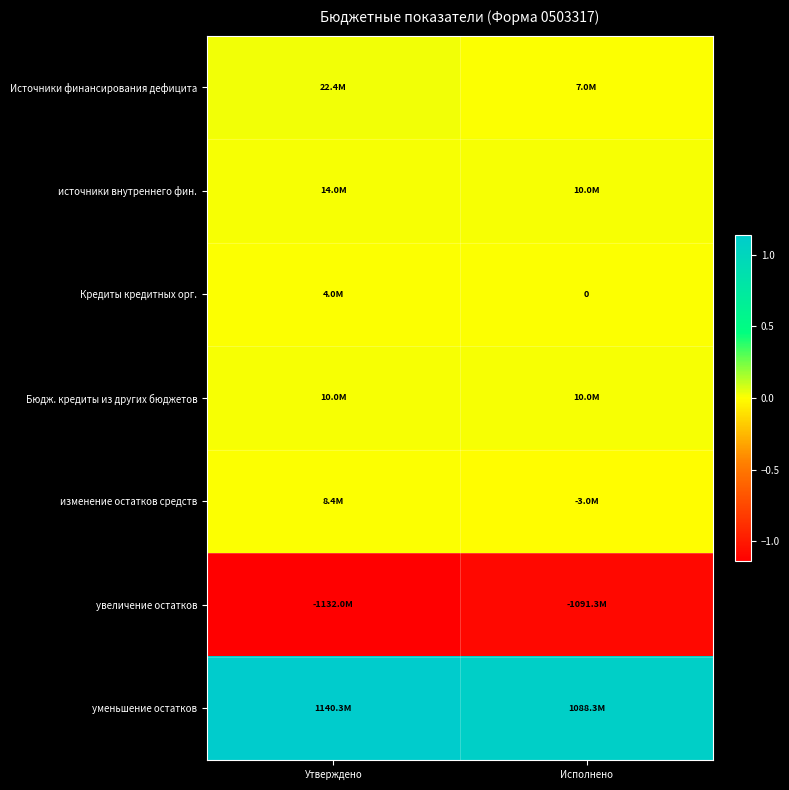

Is it true that источники внутреннего фин. equals 13981254.1 at Исполнено?

False